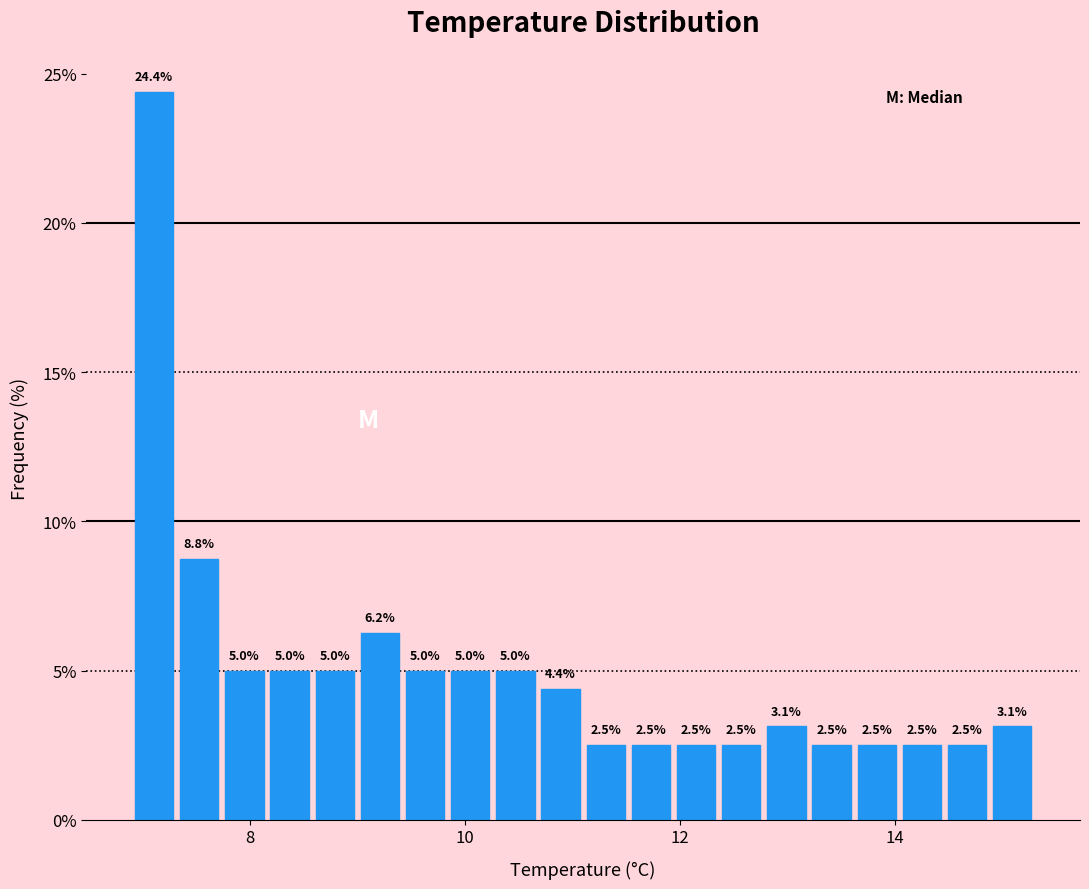

Around what value on the x-axis is the tallest bar? Give the approximate position of its centre, as read against the axis.

7.2